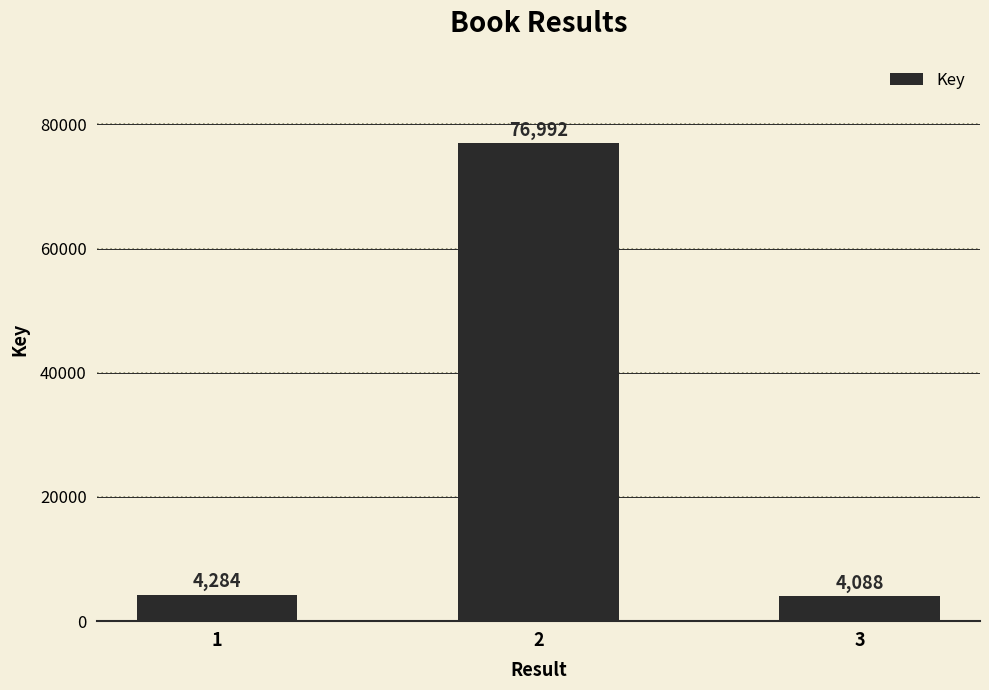

What is the difference between the values at 3 and 1?

196